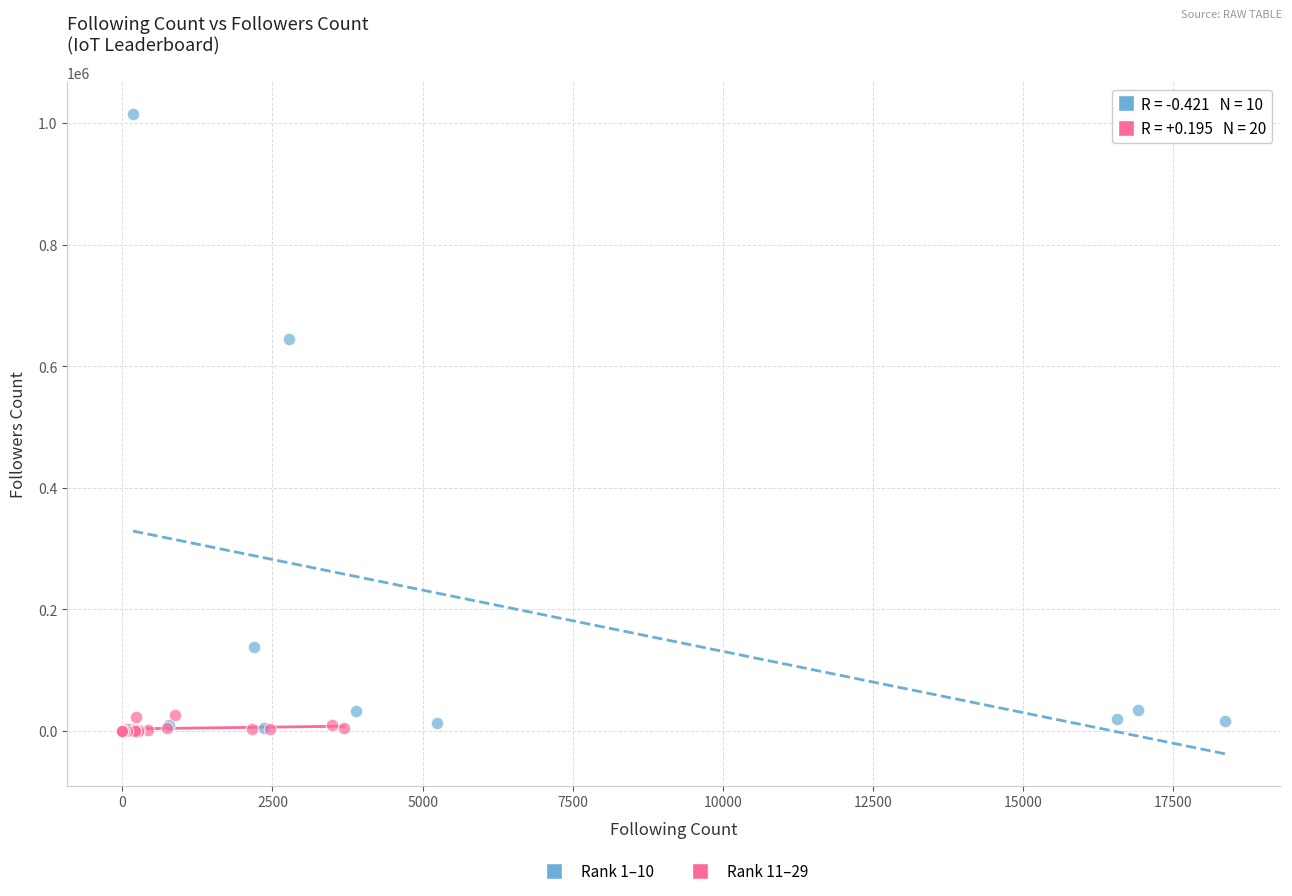

Which series contains the highest Y value?

Rank 1–10